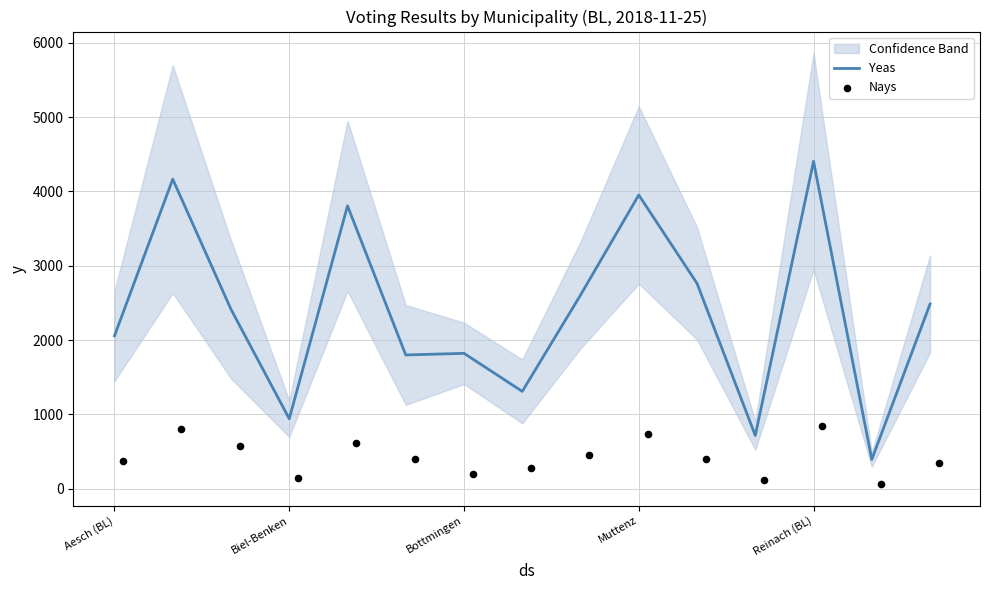

What are all the series names shown in the legend?

Yeas, Nays